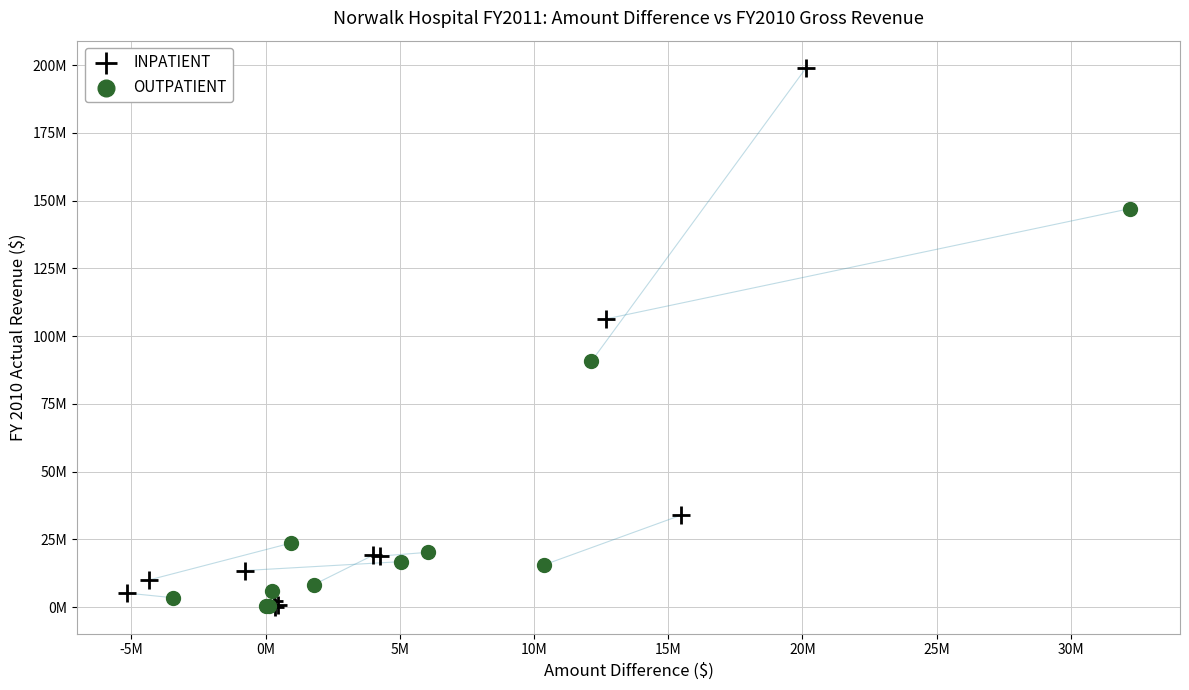

What are all the series names shown in the legend?

INPATIENT, OUTPATIENT